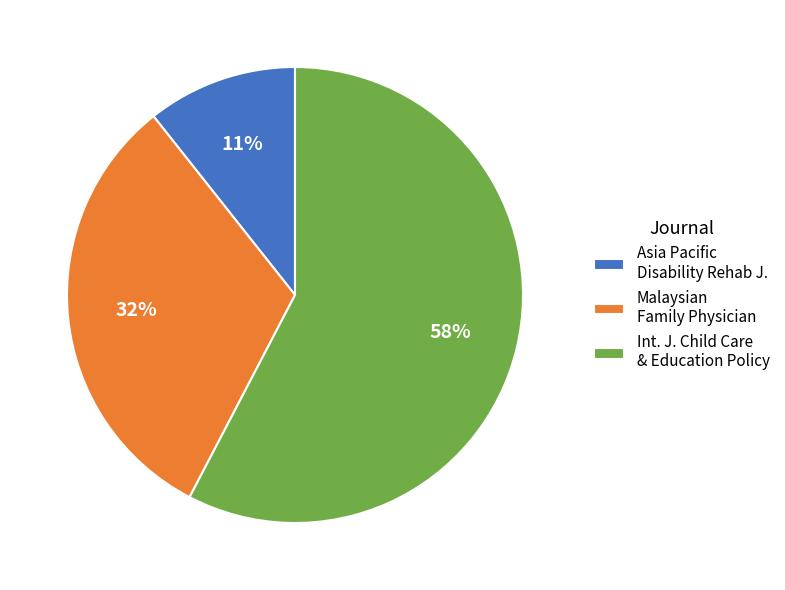

Is it true that Int. J. Child Care & Education Policy is 43% of the pie?

False